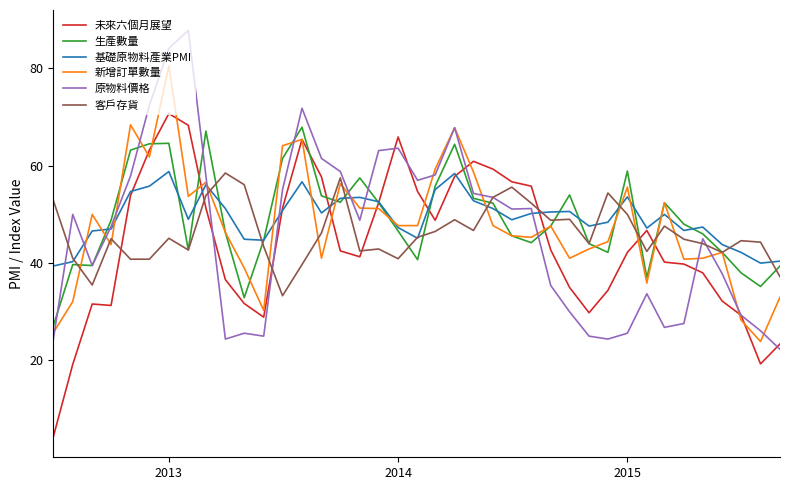

Which series has the largest range (max minus min)?

未來六個月展望